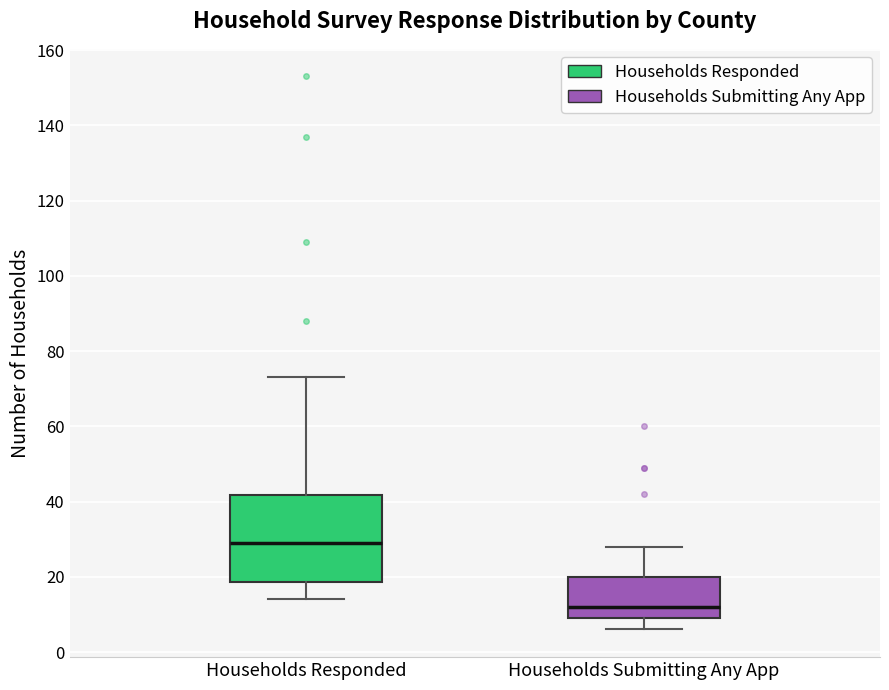

Which box is the tallest, from its lower edge to its upper edge?

Households Responded